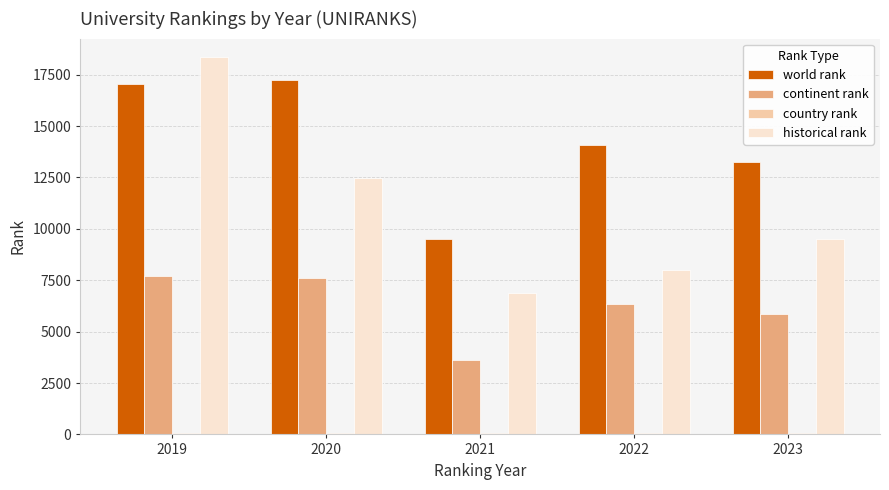

Which series changed the most between 2020 and 2023?

world rank